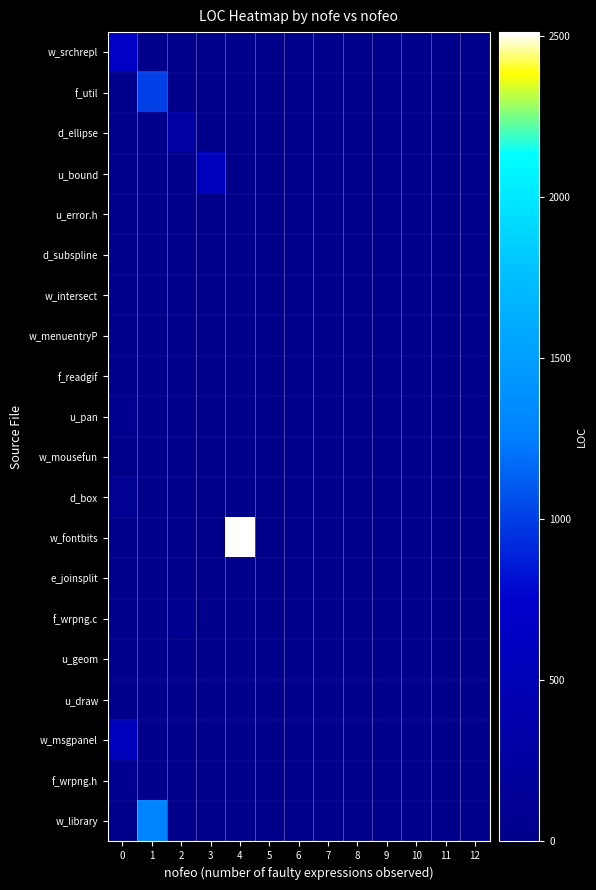

Rank the categories by f_wrpng.h value from lowest to highest.

0, 1, 2, 3, 4, 5, 6, 7, 8, 9, 10, 11, 12